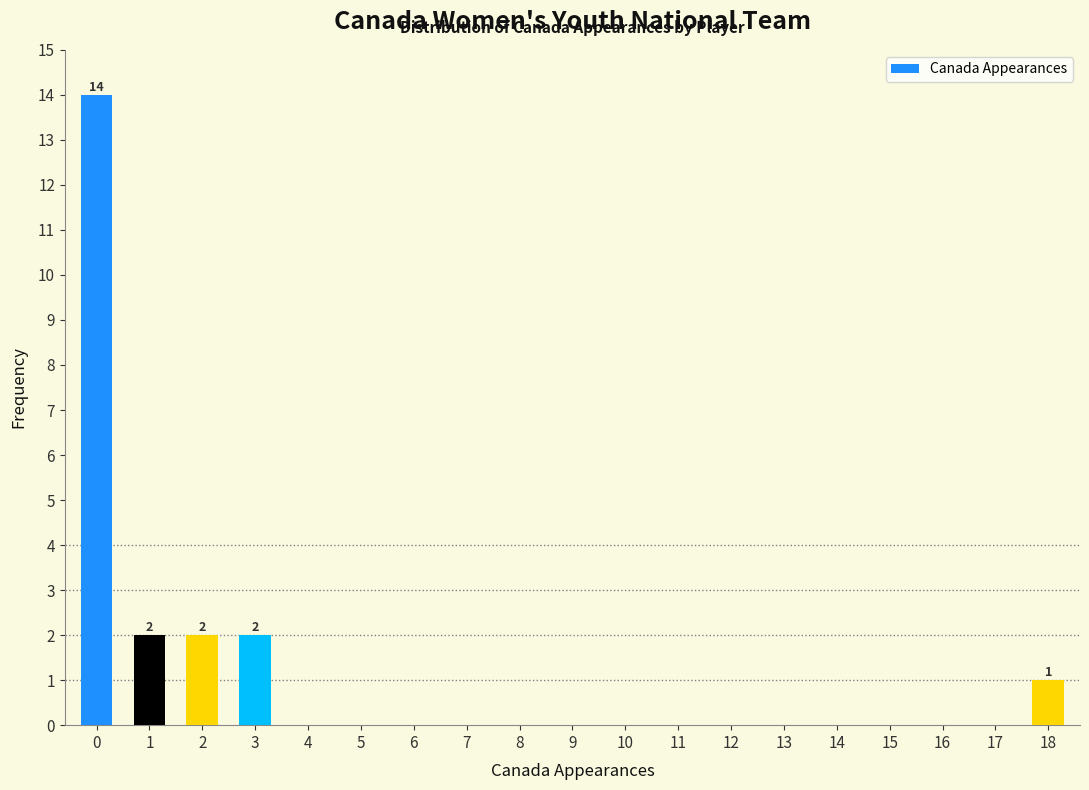

Reading right to left, list all the values displayed in this chart.

18=1	17=0	16=0	15=0	14=0	13=0	12=0	11=0	10=0	9=0	8=0	7=0	6=0	5=0	4=0	3=2	2=2	1=2	0=14